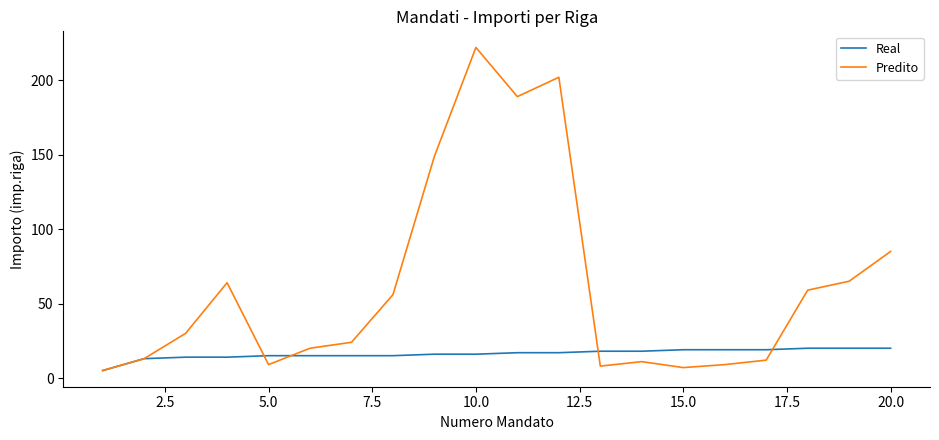

After their last crossing, which series has the higher values: Predito or Real?

Predito